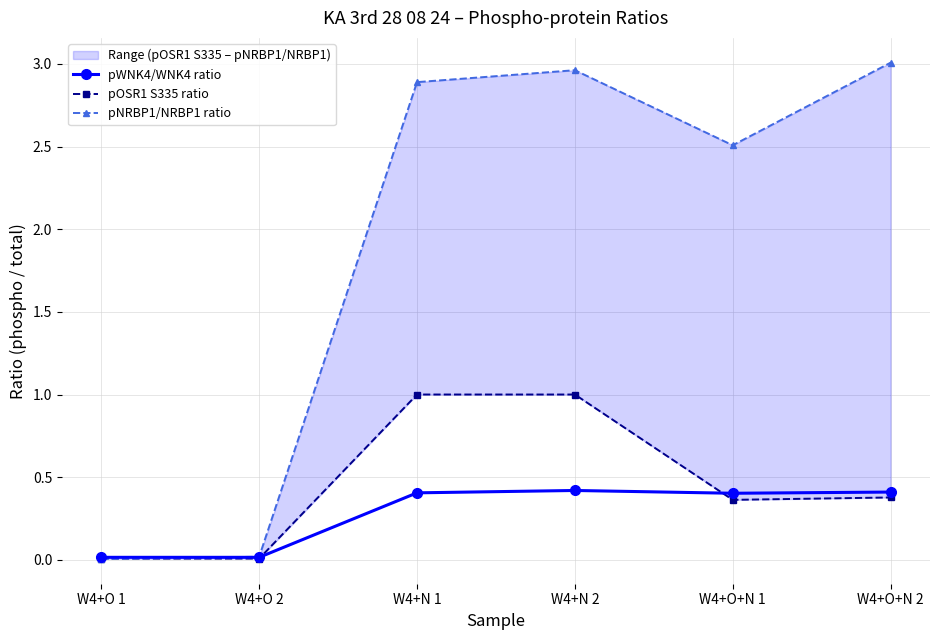

What is the label of the 4th point from the right?

W4+N 1